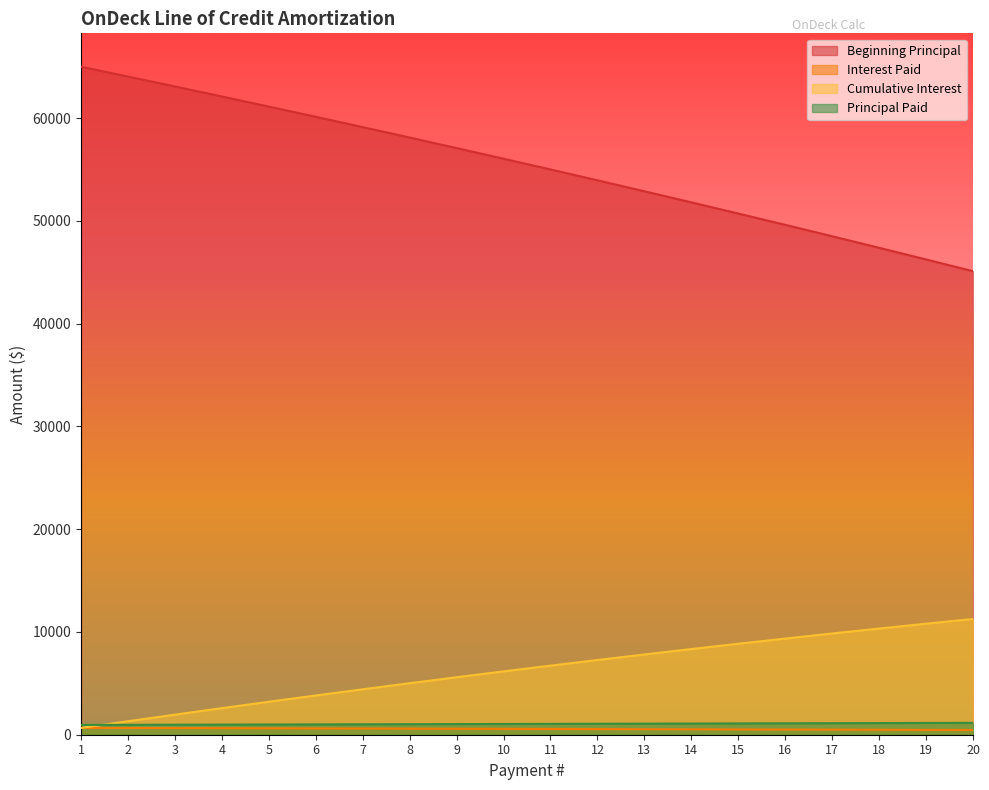

True or false: Cumulative Interest and Interest Paid cross at least once.

False